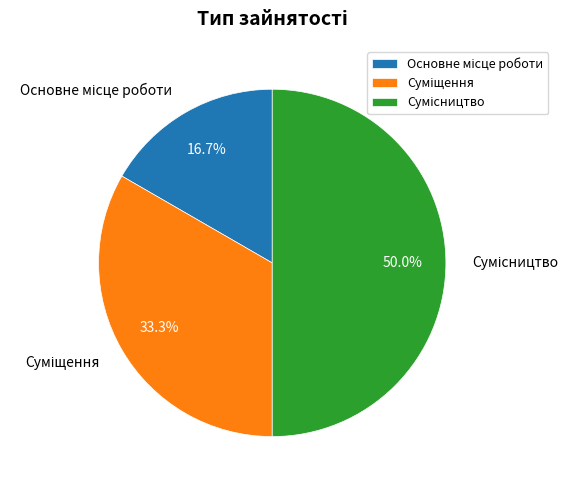

To the nearest percent, what is the difference between the Суміщення and Основне місце роботи slice percentages?

17%